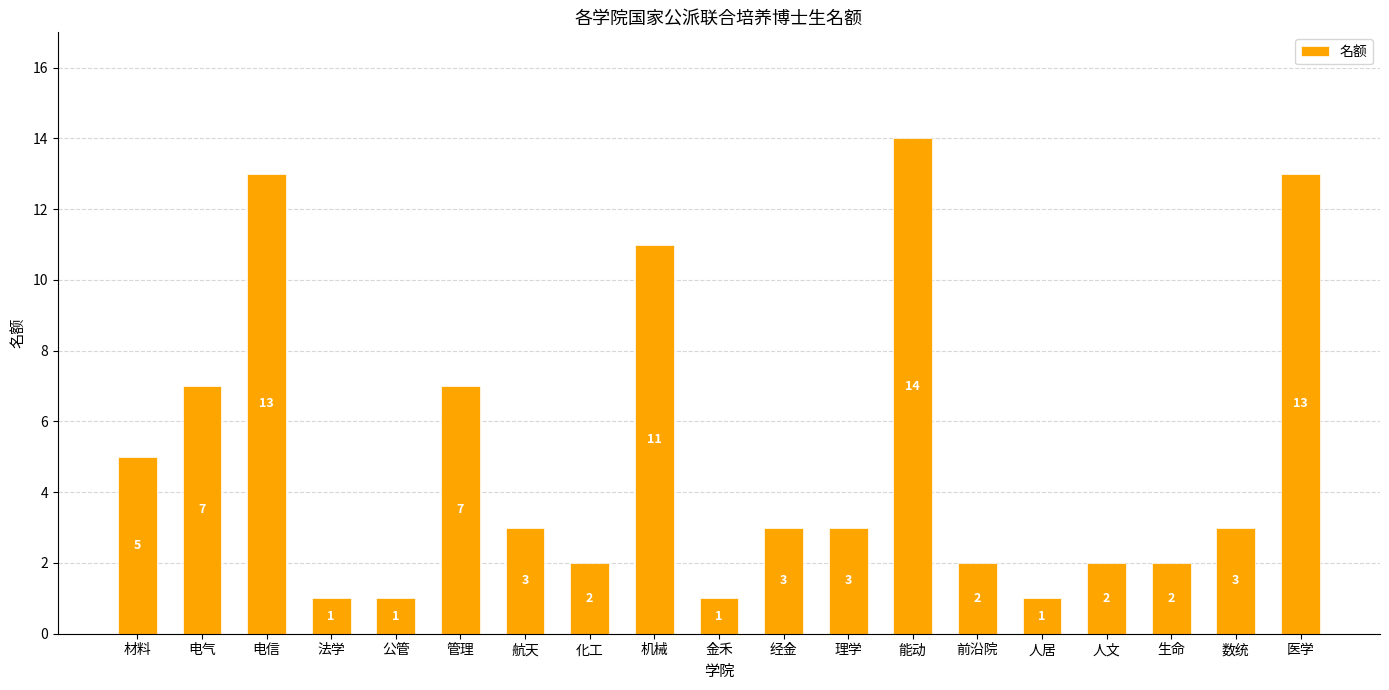

At which label does the data first exceed 3?

材料